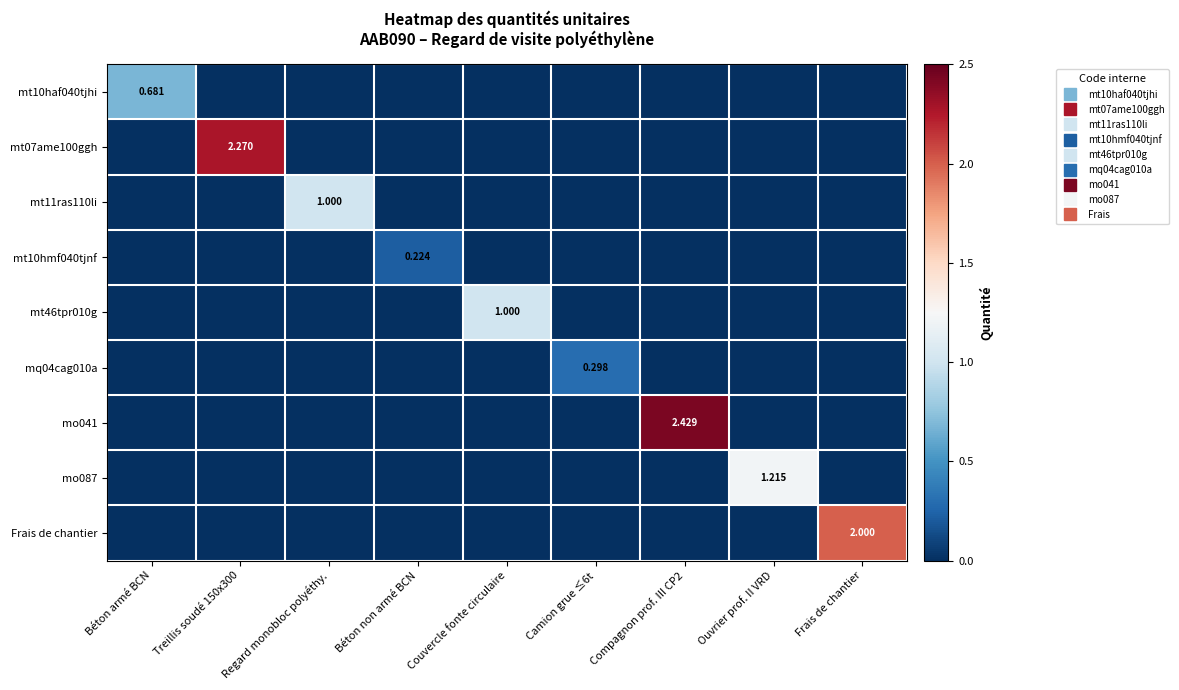

What is the difference between the highest and lowest values at Béton non armé BCN?

0.2